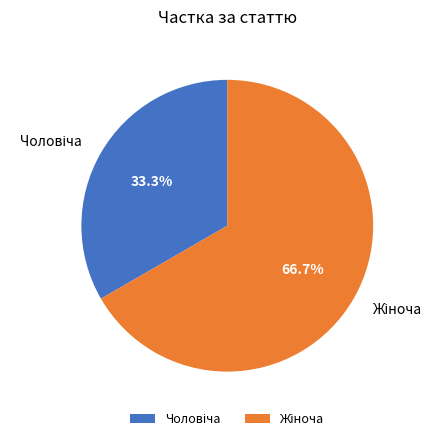

Is there any slice that represents more than half of the pie?

Yes